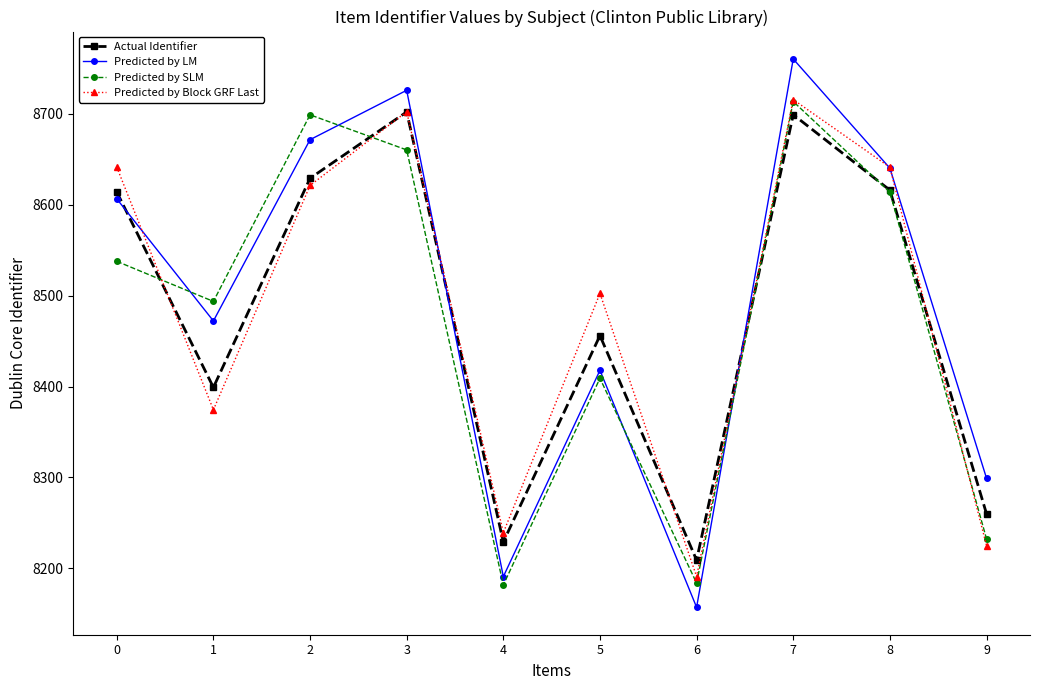

What is the sum of all Actual Identifier values?

84813.0